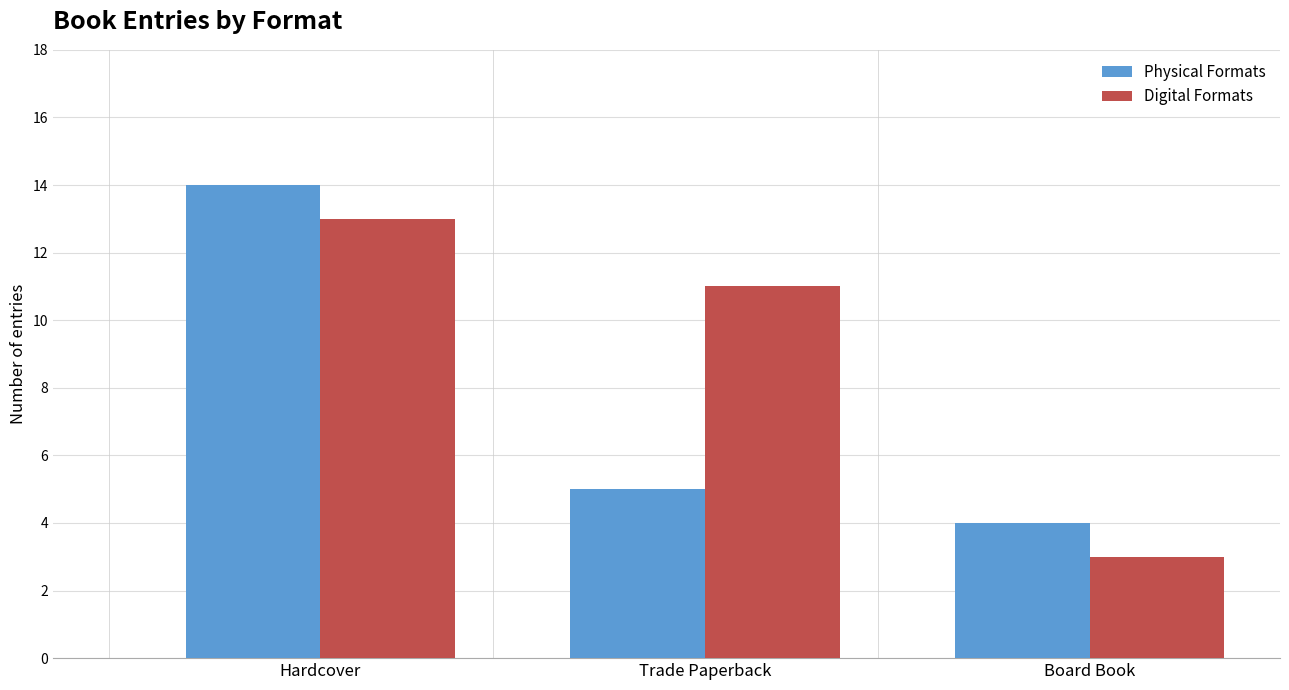

What is the average value of the Digital Formats series?

9